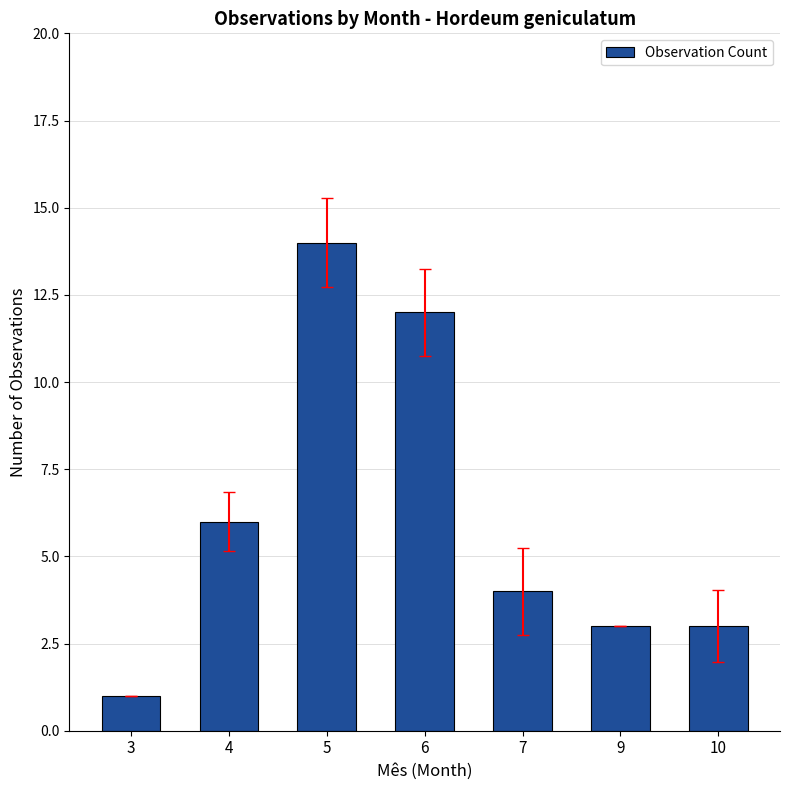

Count the number of data series in this chart.

1